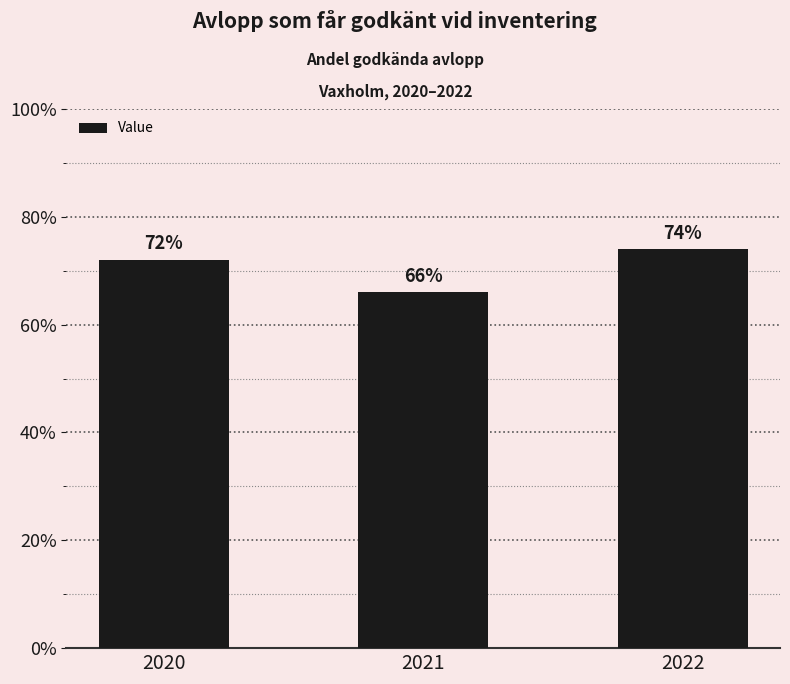

True or false: the data shows 74 at 2022.

True